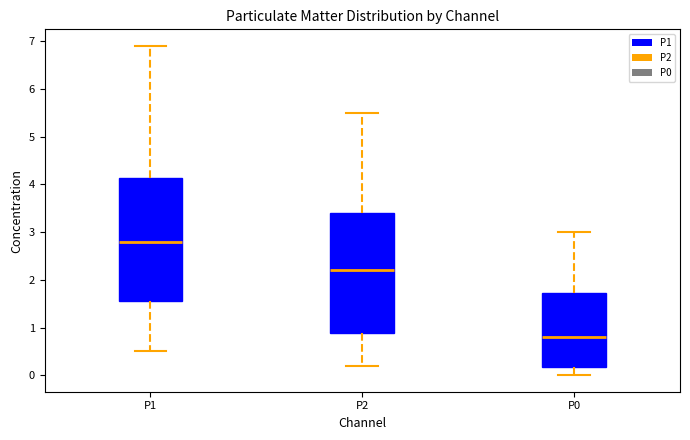

Reading left to right, transcribe this box plot: for each box, give where its median line is, the range the box spans, and where its two whiskers end, as read against the y-axis. The values are not printed on the chart, so give them approximately, as read against the axis.

P1: median 2.8, box 1.6 to 4.1, whiskers 0.5 to 6.9
P2: median 2.2, box 0.9 to 3.4, whiskers 0.2 to 5.5
P0: median 0.8, box 0.2 to 1.7, whiskers 0.0 to 3.0